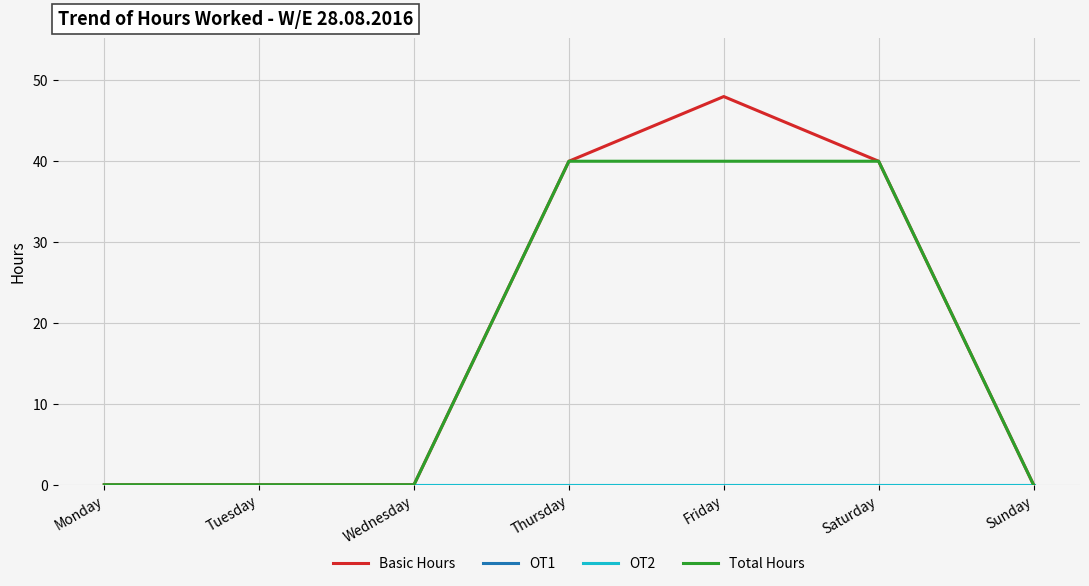

Does the chart display data point markers on the line(s)?

No